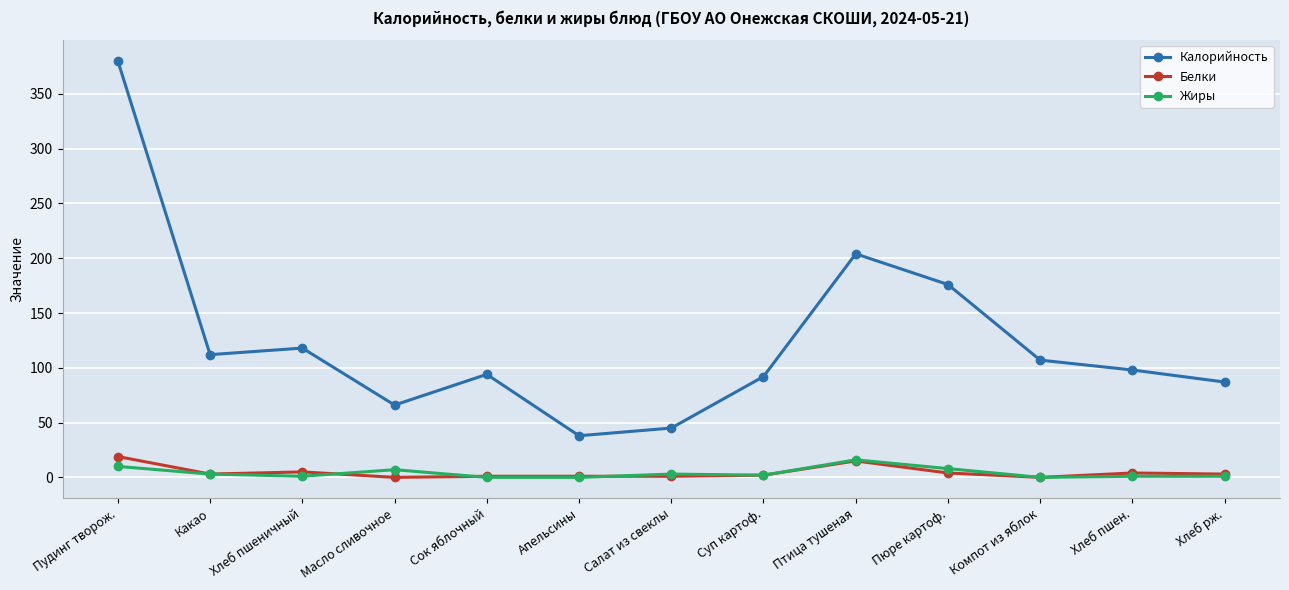

What is the spread (max minus min) of values at Хлеб рж.?

86